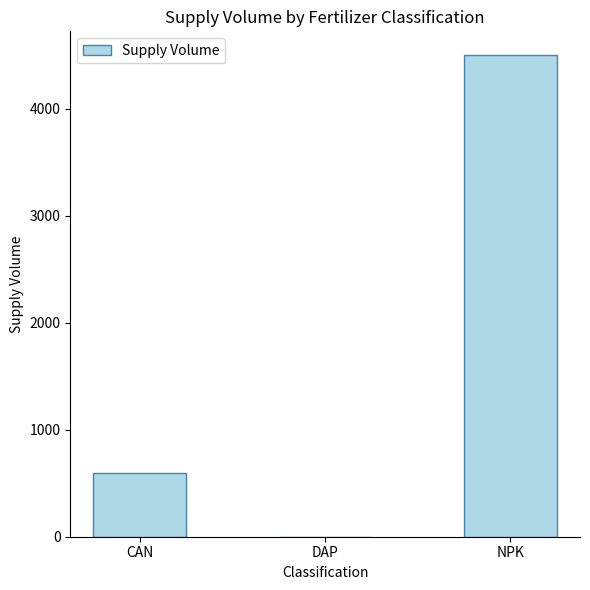

What is the maximum value shown in the chart?

4500